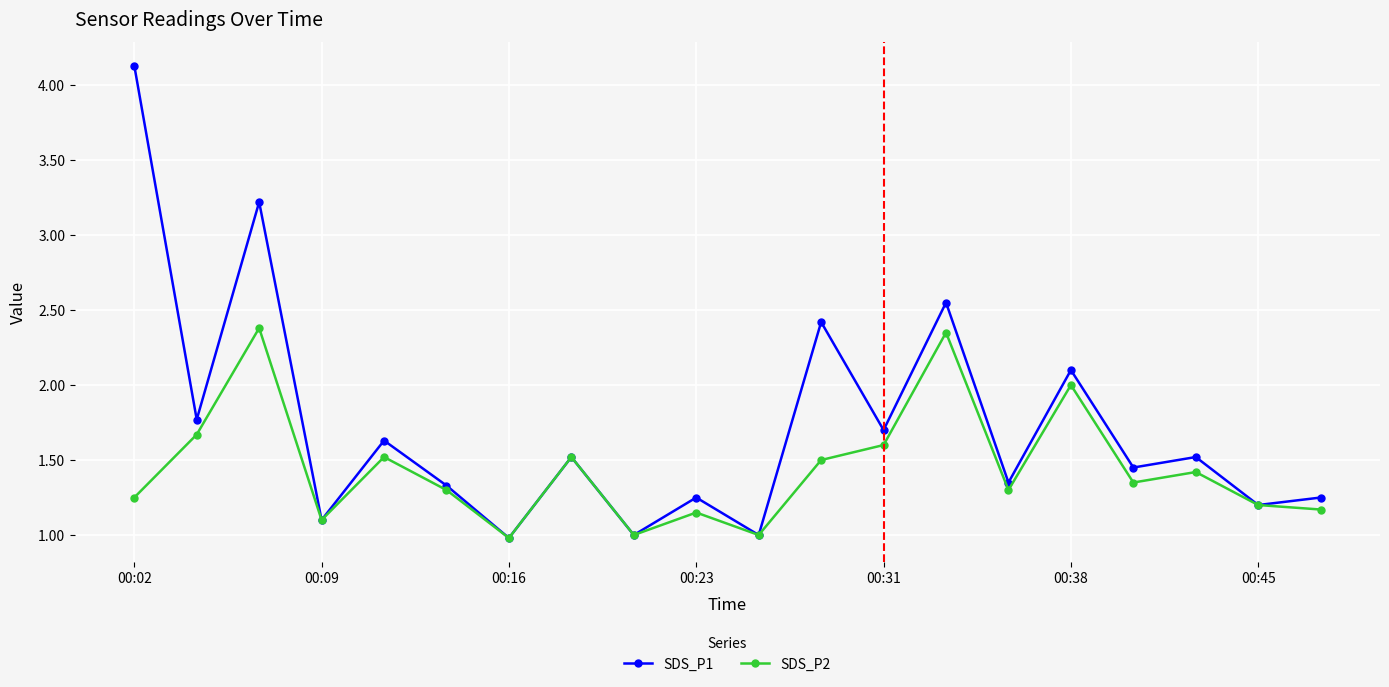

Rank the series by their average value, from lowest to highest.

SDS_P2, SDS_P1